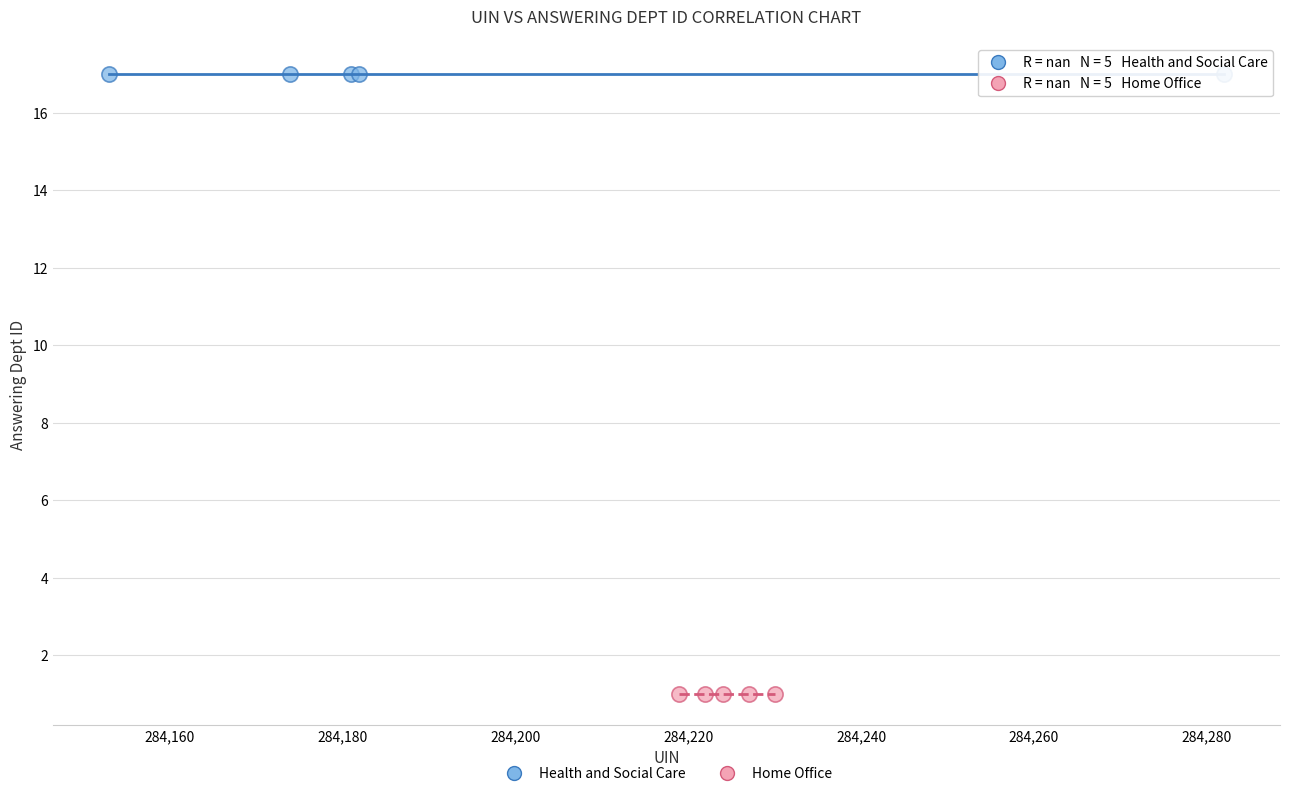

Which series reaches the minimum Y coordinate?

Home Office